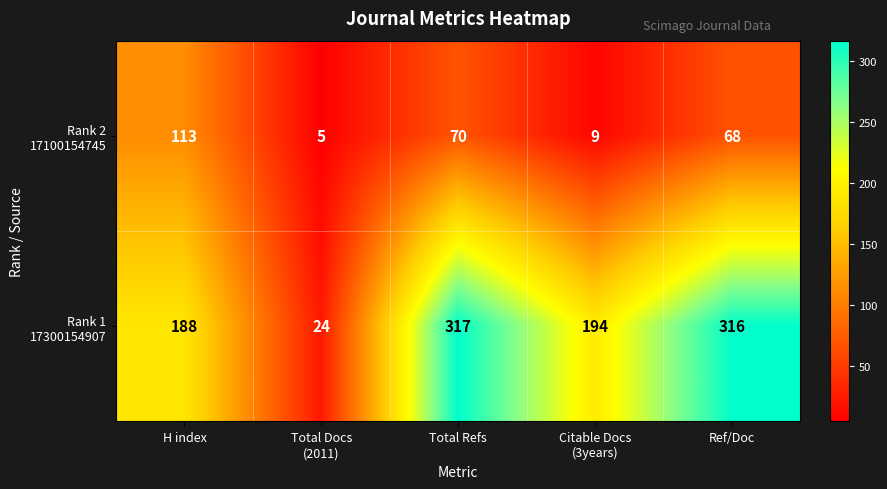

Which category has the highest value across all series?

Total Refs